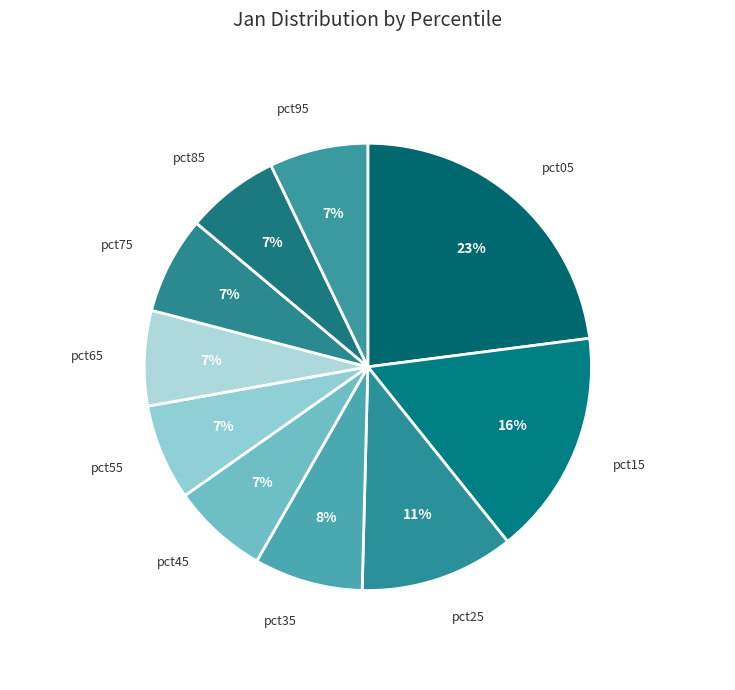

Which slice is the largest?

pct05